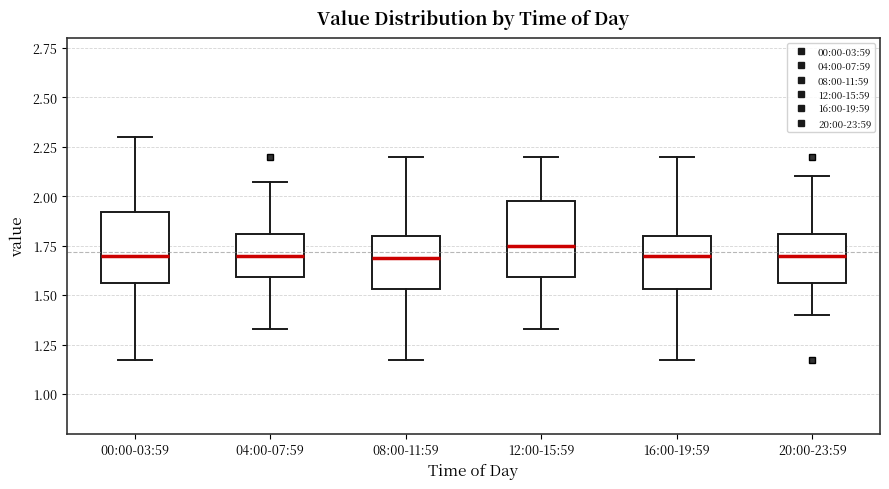

Reading left to right, transcribe this box plot: for each box, give where its median line is, the range the box spans, and where its two whiskers end, as read against the y-axis. The values are not printed on the chart, so give them approximately, as read against the axis.

00:00-03:59: median 1.70, box 1.55 to 1.90, whiskers 1.15 to 2.30
04:00-07:59: median 1.70, box 1.60 to 1.80, whiskers 1.35 to 2.05
08:00-11:59: median 1.70, box 1.55 to 1.80, whiskers 1.15 to 2.20
12:00-15:59: median 1.75, box 1.60 to 2.00, whiskers 1.35 to 2.20
16:00-19:59: median 1.70, box 1.55 to 1.80, whiskers 1.15 to 2.20
20:00-23:59: median 1.70, box 1.55 to 1.80, whiskers 1.40 to 2.10